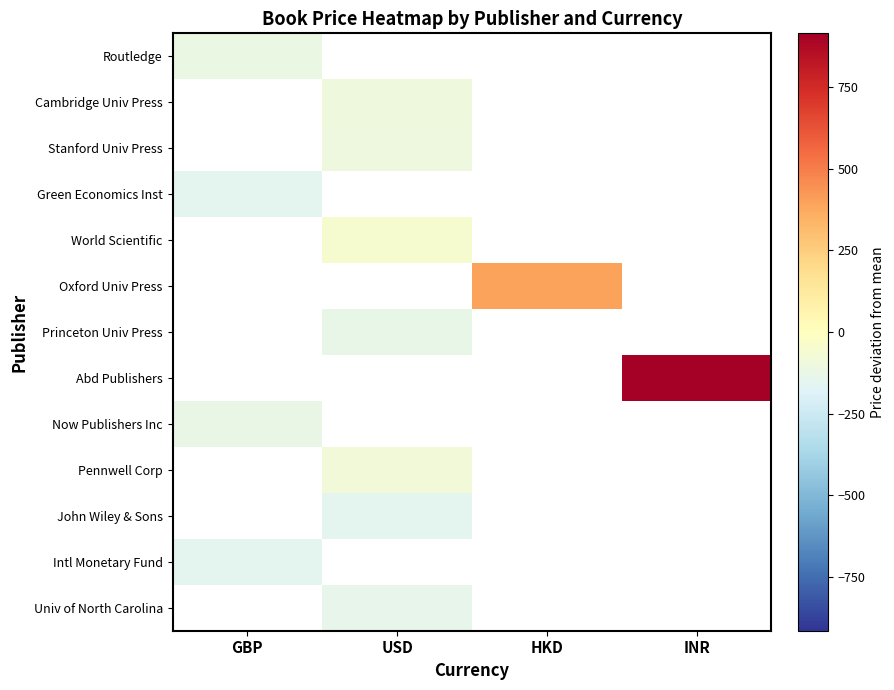

Which has a higher value, USD or HKD?

HKD